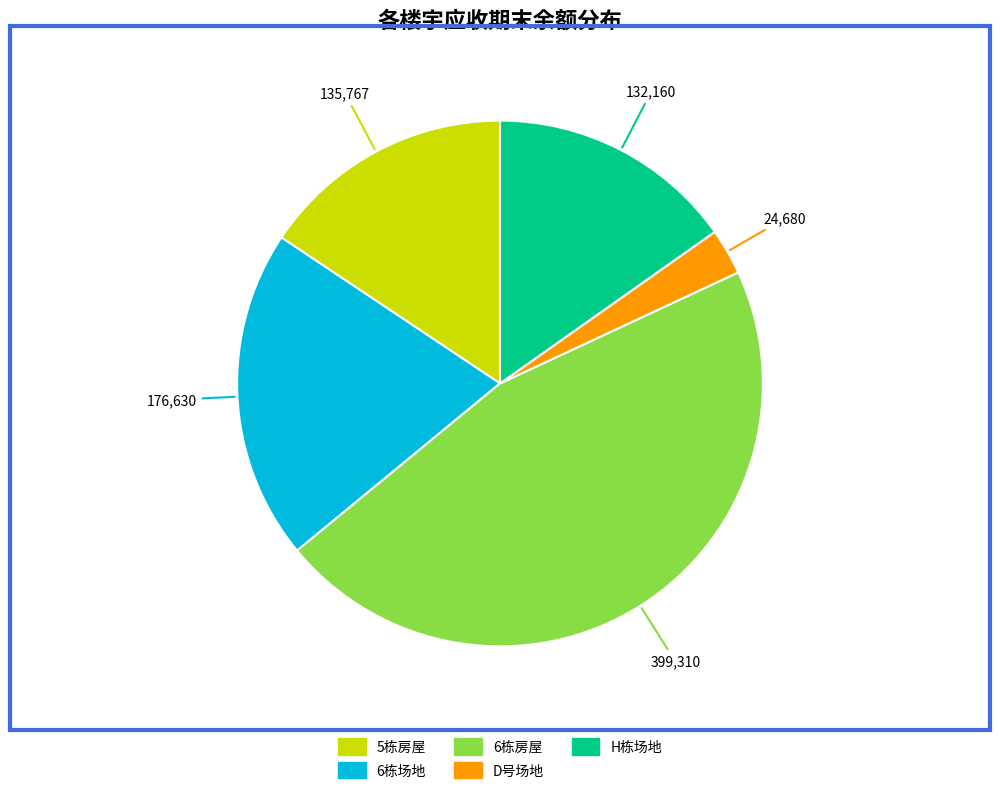

How many slices are in this pie chart?

5